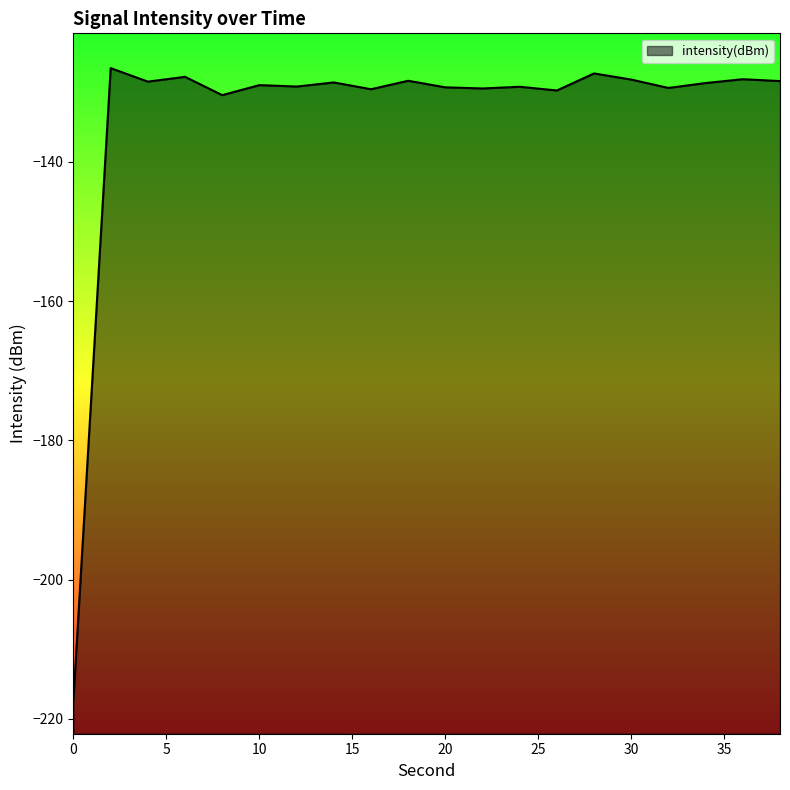

How many interior local valleys (lower than both neighbors) does the data have?

7